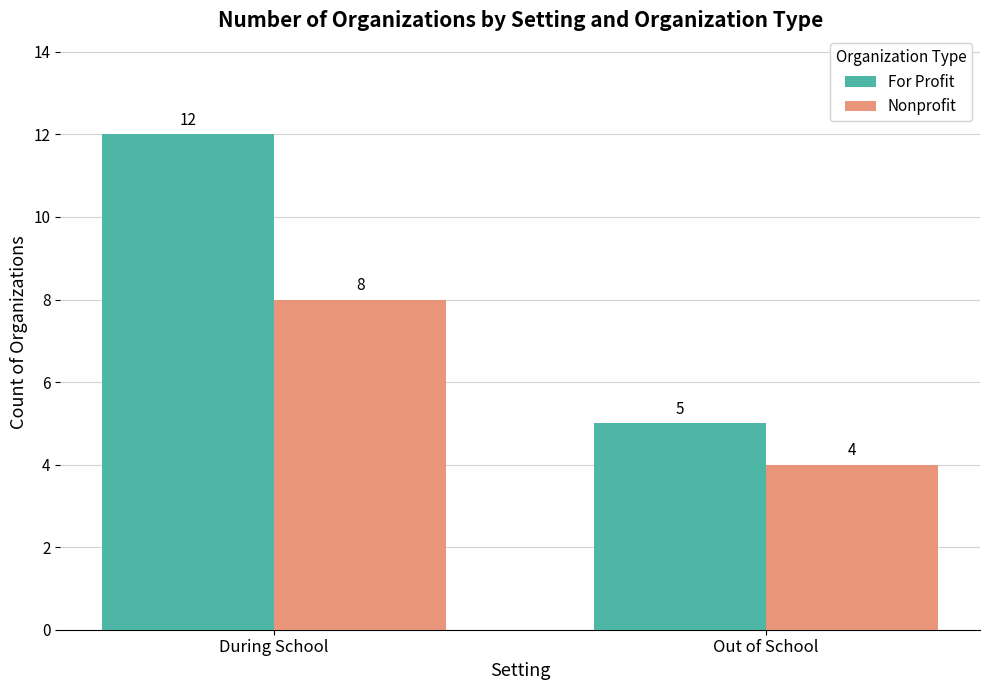

What is the greatest value displayed?

12